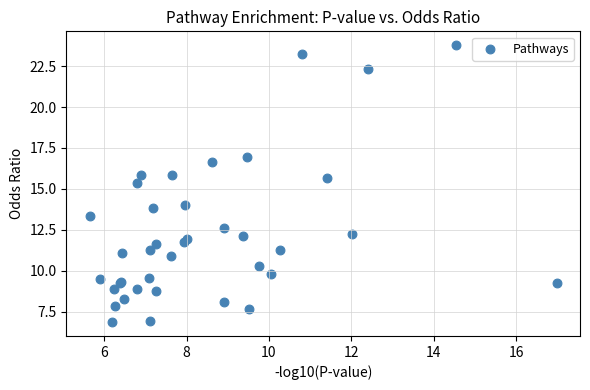

What Y value in the scatter plot is closest to 15?

15.4